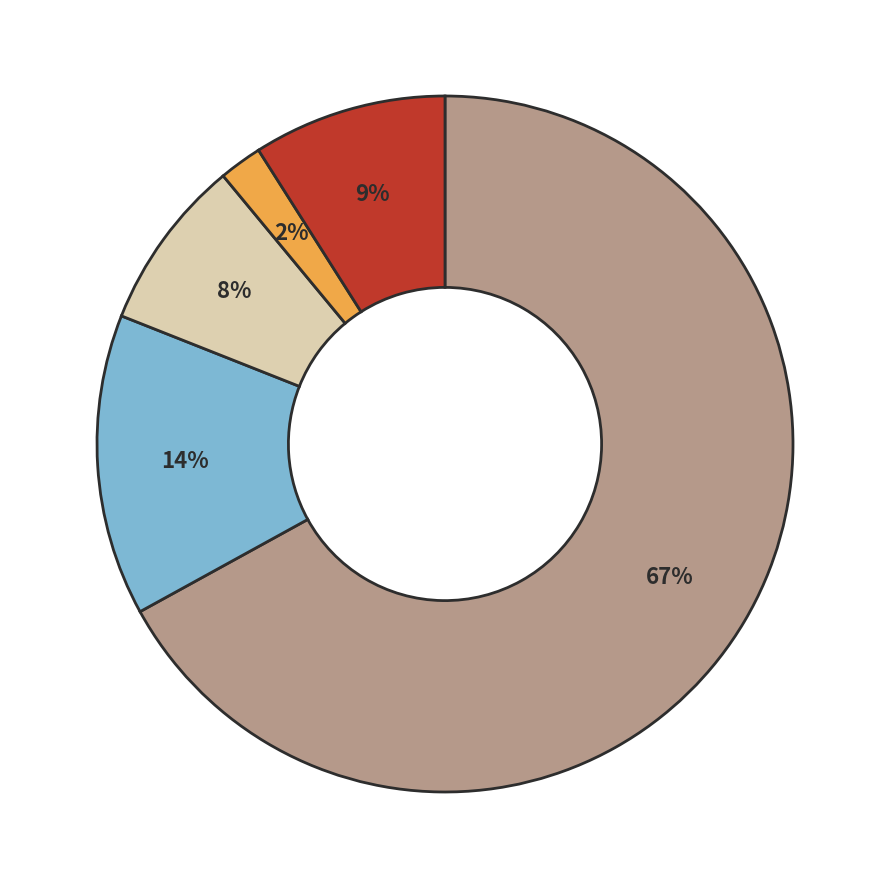

Is there a majority slice in this chart?

Yes